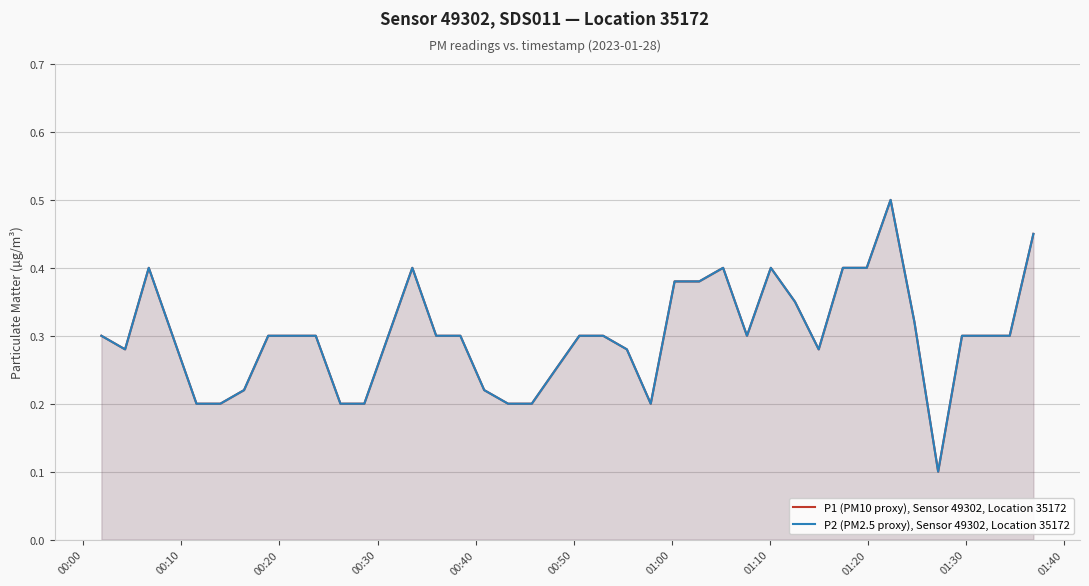

What is the difference between the maximum and minimum values in the P2 (PM2.5 proxy), Sensor 49302, Location 35172 series?

0.4